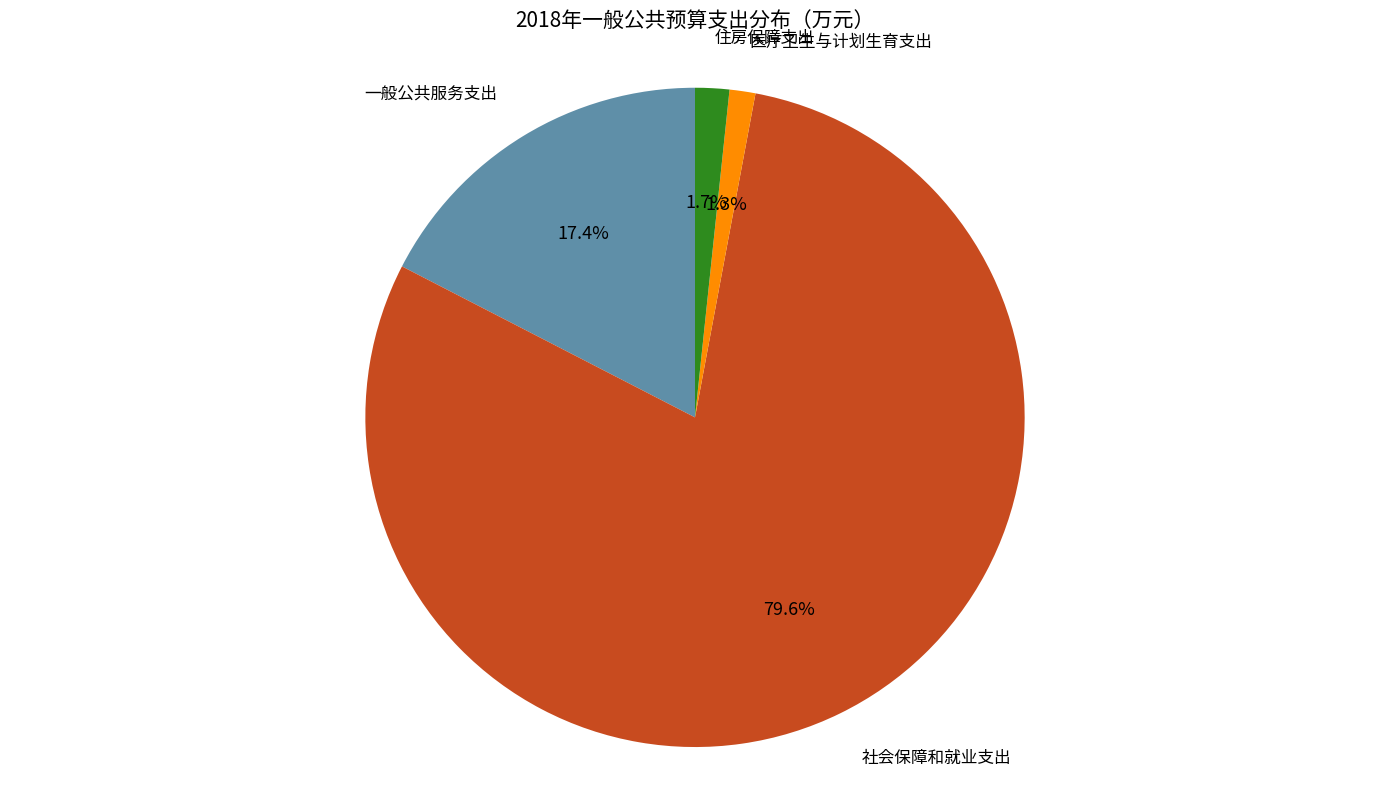

Is there a majority slice in this chart?

Yes